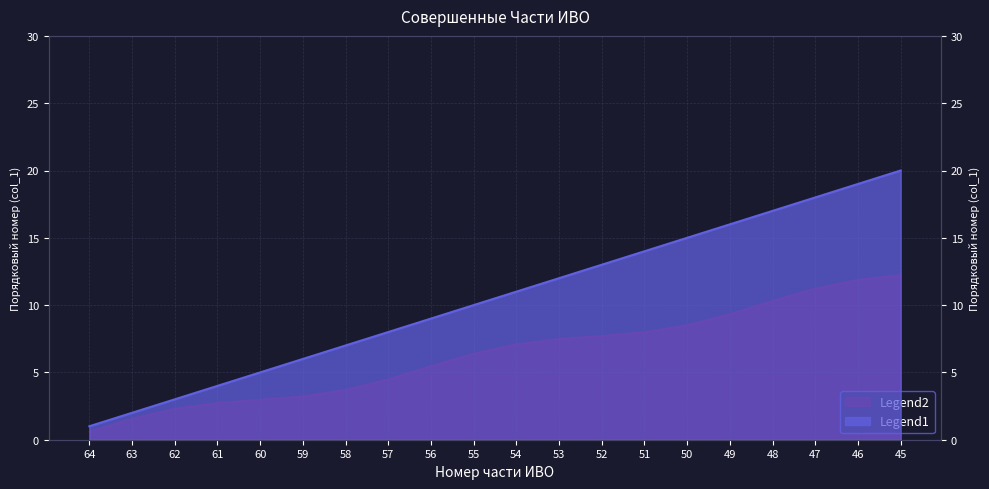

At which label does the data first exceed 11?

53